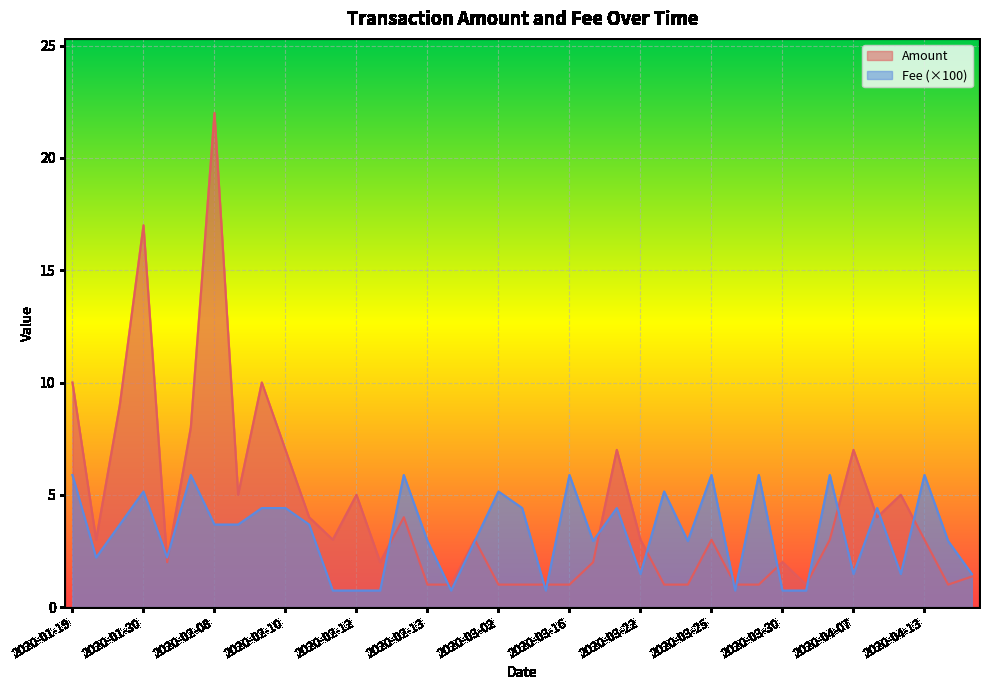

Is it true that the value at 2020-02-12 is 7.4?

False